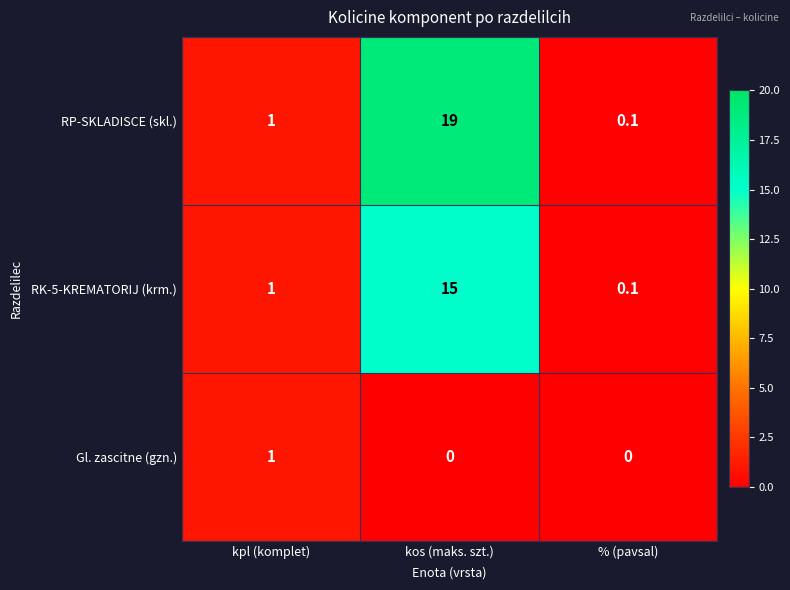

How many categories are shown in the chart?

3